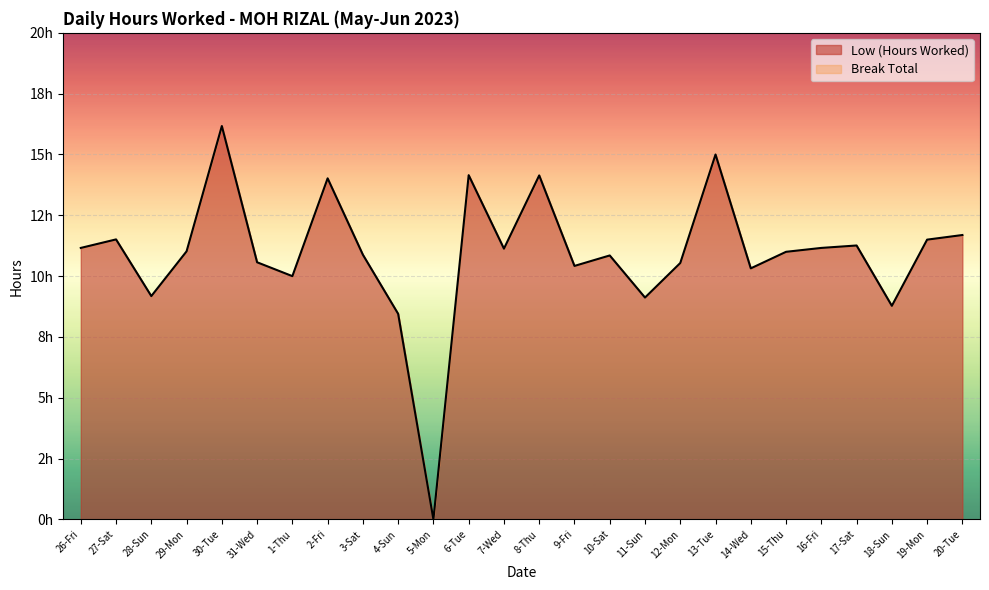

Where does the data first go above 11?

26-Fri